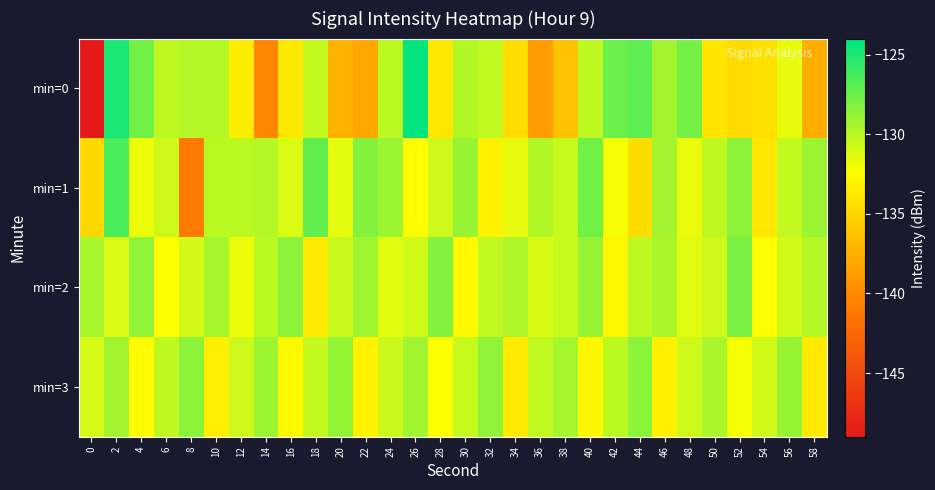

Reading left to right, what are all the values shown in this chart?

min=0: 0=-149.0	2=-124.8	4=-127.8	6=-130.2	8=-129.9	10=-129.9	12=-133.5	14=-140.1	16=-133.8	18=-130.4	20=-137.3	22=-138.1	24=-130.1	26=-124.2	28=-133.8	30=-129.8	32=-130.3	34=-134.5	36=-138.8	38=-136.3	40=-130.2	42=-127.5	44=-127.1	46=-129.3	48=-127.9	50=-134.0	52=-134.7	54=-134.3	56=-131.6	58=-137.6
min=1: 0=-134.9	2=-126.5	4=-131.8	6=-130.7	8=-141.1	10=-130.1	12=-130.1	14=-129.9	16=-131.1	18=-127.3	20=-131.5	22=-128.3	24=-129.1	26=-132.4	28=-130.7	30=-128.9	32=-133.2	34=-131.6	36=-129.8	38=-130.5	40=-127.8	42=-132.1	44=-134.5	46=-129.3	48=-131.7	50=-130.2	52=-128.6	54=-133.9	56=-130.4	58=-129.1
min=2: 0=-129.5	2=-131.2	4=-128.7	6=-132.3	8=-130.9	10=-129.4	12=-131.8	14=-130.1	16=-128.5	18=-133.7	20=-130.6	22=-129.2	24=-131.4	26=-130.8	28=-128.3	30=-132.6	32=-130.3	34=-129.7	36=-131.1	38=-130.5	40=-128.9	42=-132.8	44=-130.2	46=-129.6	48=-131.3	50=-130.7	52=-128.1	54=-132.4	56=-130.8	58=-129.9
min=3: 0=-131.0	2=-129.3	4=-132.5	6=-130.2	8=-128.6	10=-133.4	12=-130.7	14=-129.1	16=-132.7	18=-130.4	20=-128.8	22=-133.1	24=-130.6	26=-129.2	28=-132.3	30=-130.5	32=-128.7	34=-133.6	36=-130.3	38=-129.4	40=-132.8	42=-130.1	44=-128.5	46=-133.2	48=-130.7	50=-129.6	52=-132.1	54=-130.8	56=-128.9	58=-133.7